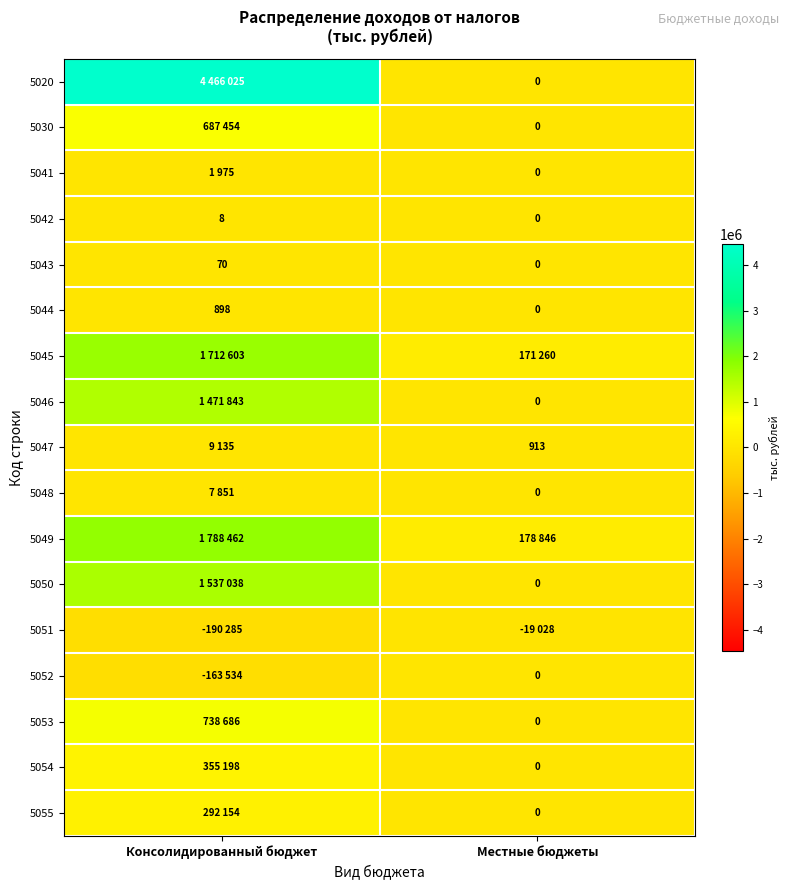

Which category has the lowest value across all series?

Консолидированный бюджет